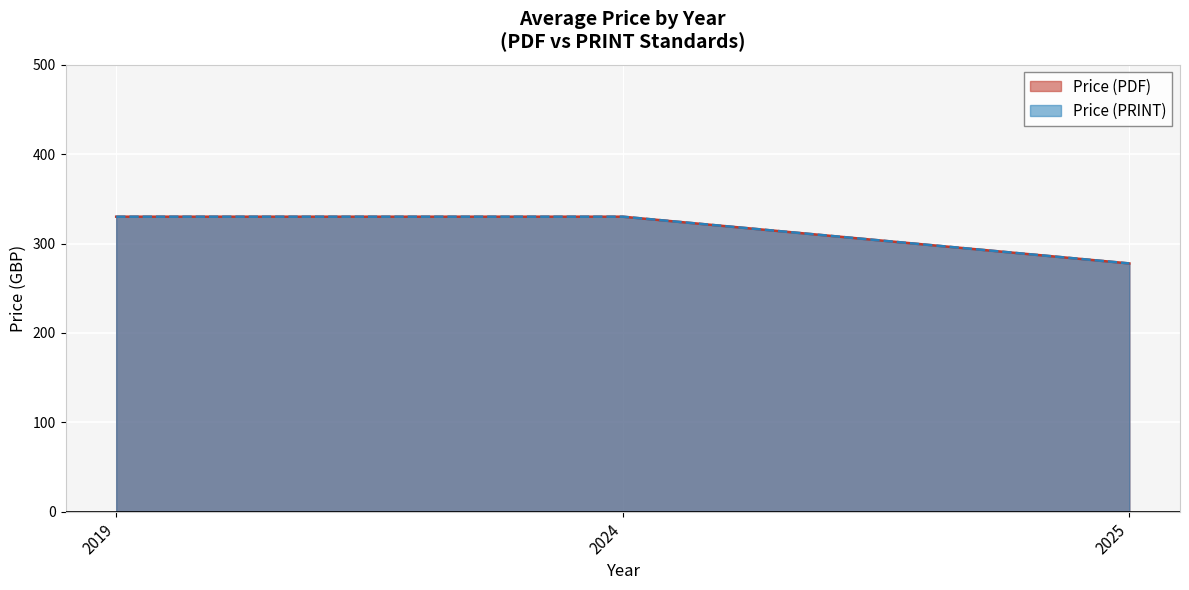

At which category does Price (PRINT) reach its first local valley?

2025